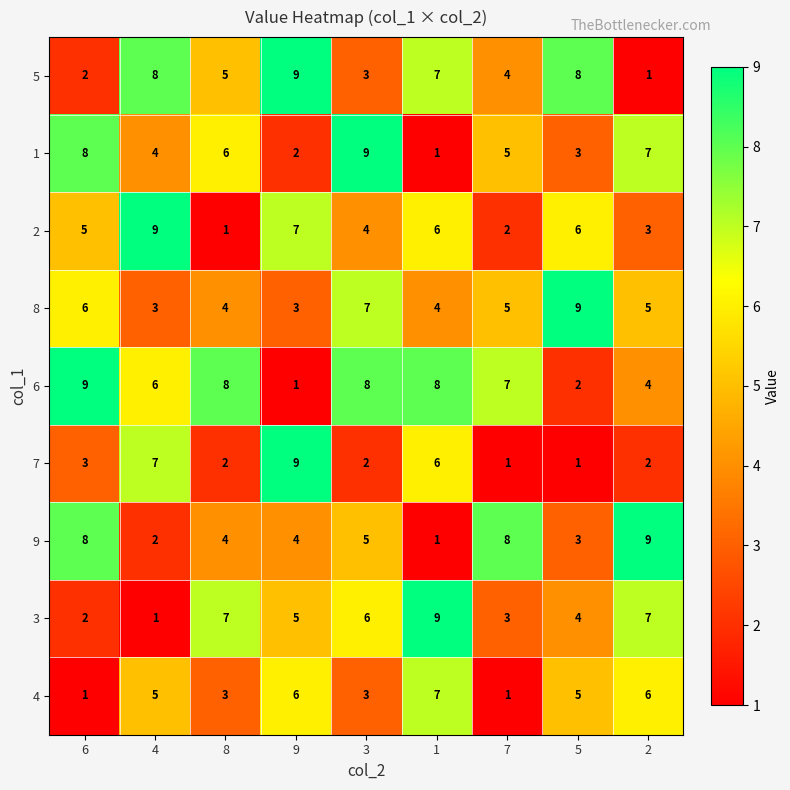

At 4, list the series in order from largest to smallest.

2, 5, 7, 6, 4, 1, 8, 9, 3